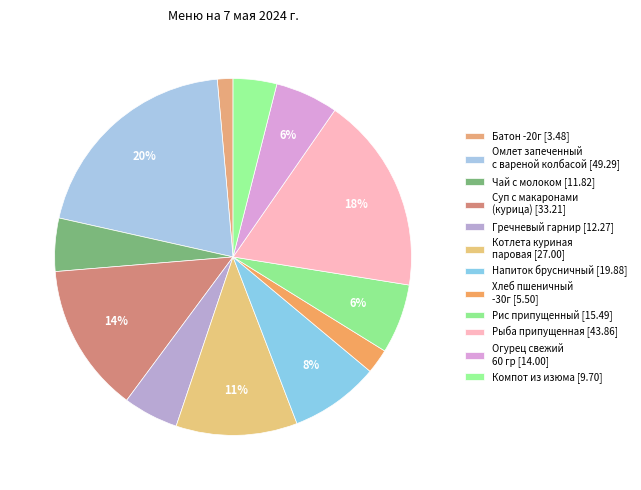

What is the smallest slice in the pie chart?

Батон -20г